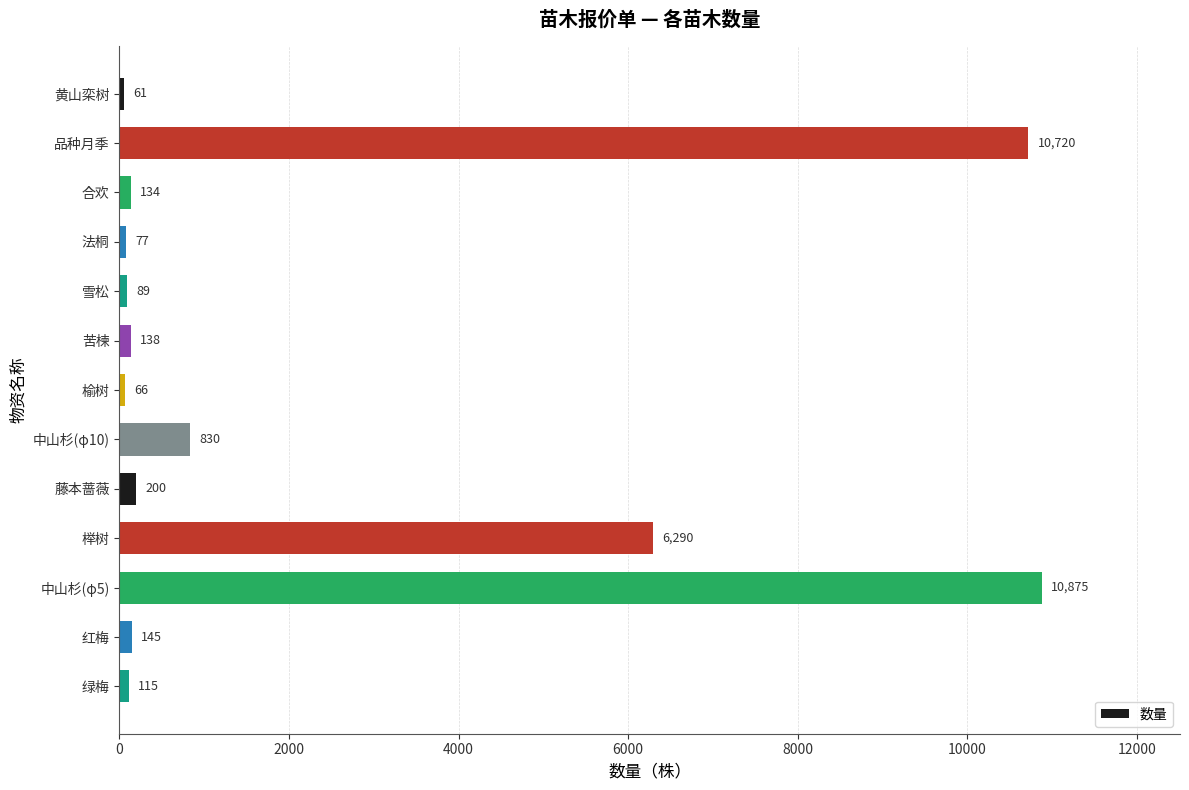

How many data points does each series have?

13